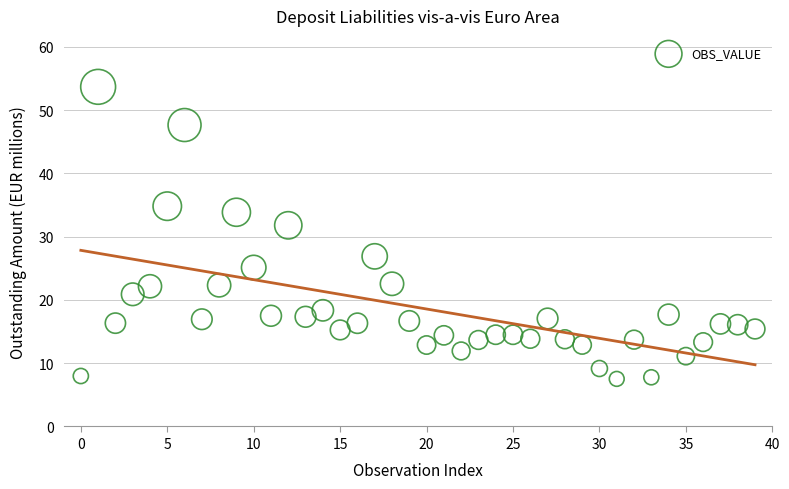

What Y value in the scatter plot is closest to 30?

31.8